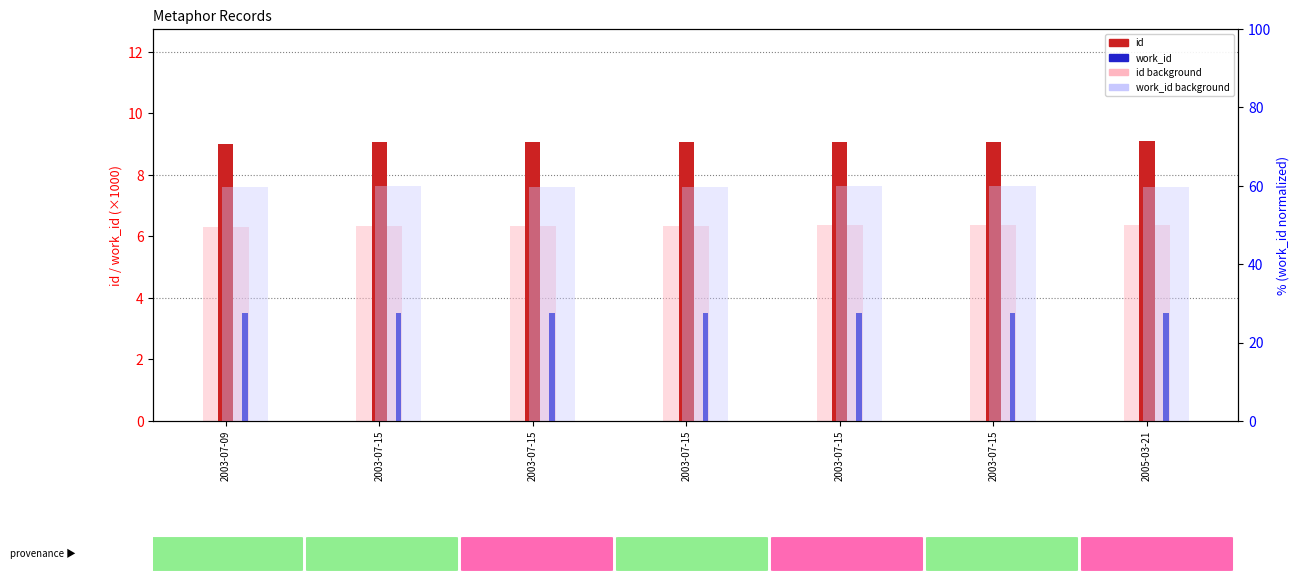

What is the approximate value of work_id (×1000) at 2005-03-21?

3.5